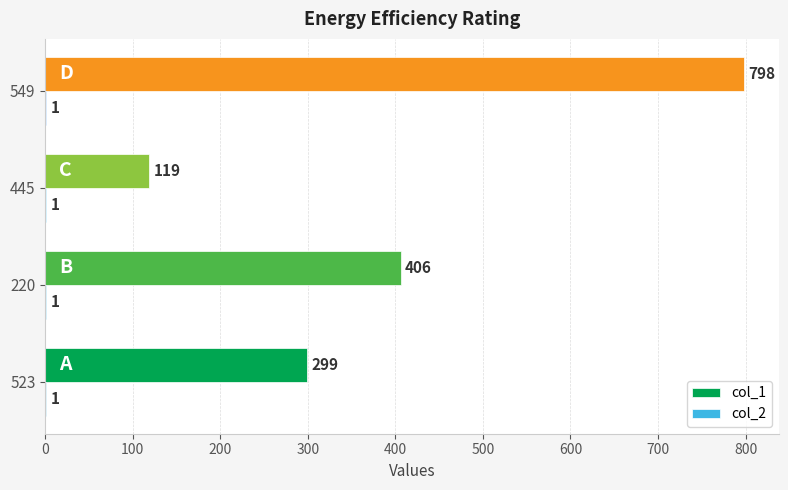

Which series has the largest total across all categories?

col_1